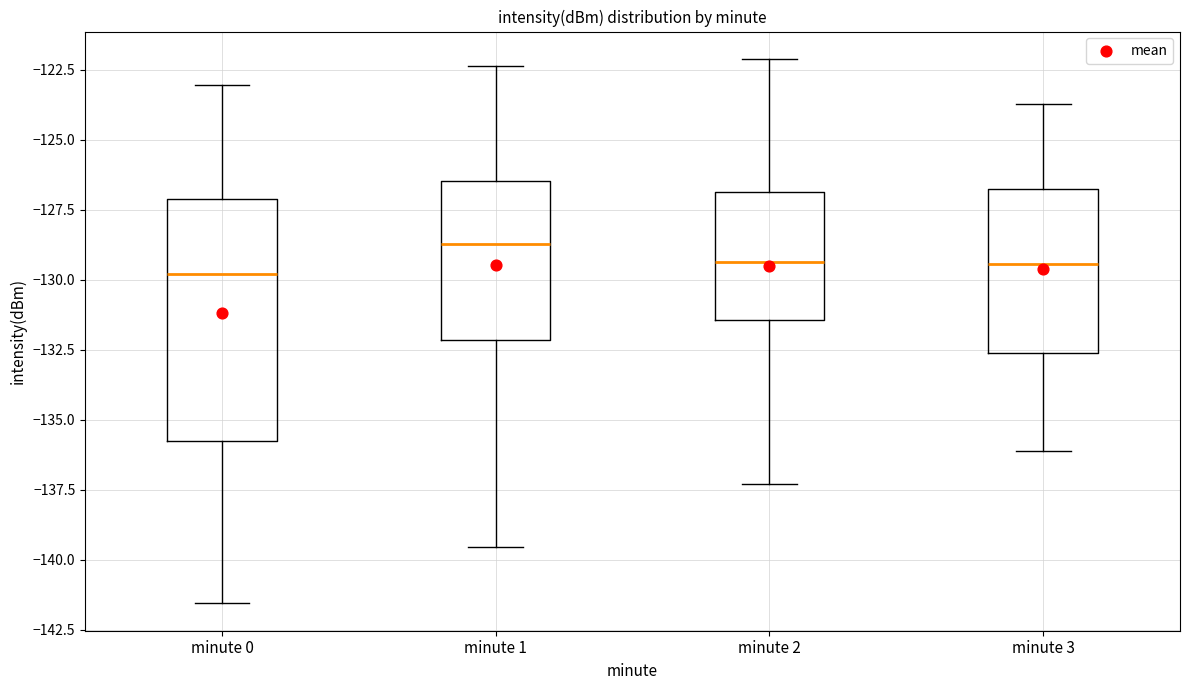

Which box has the highest median line?

minute 1